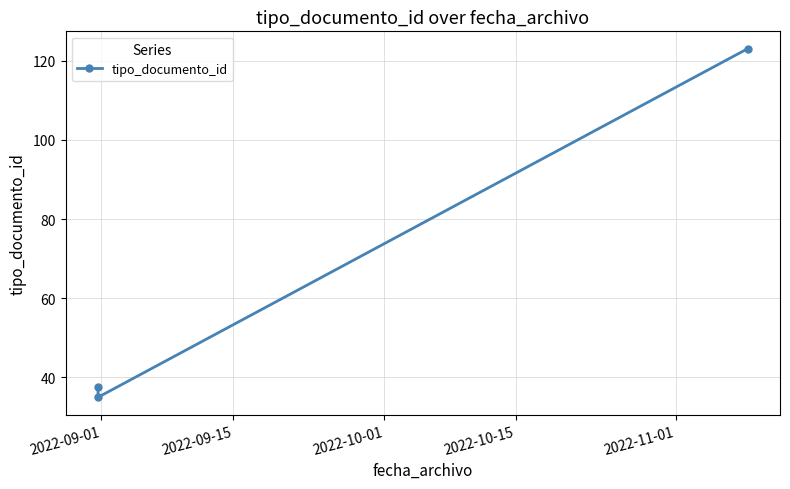

What is the average value?

65.2